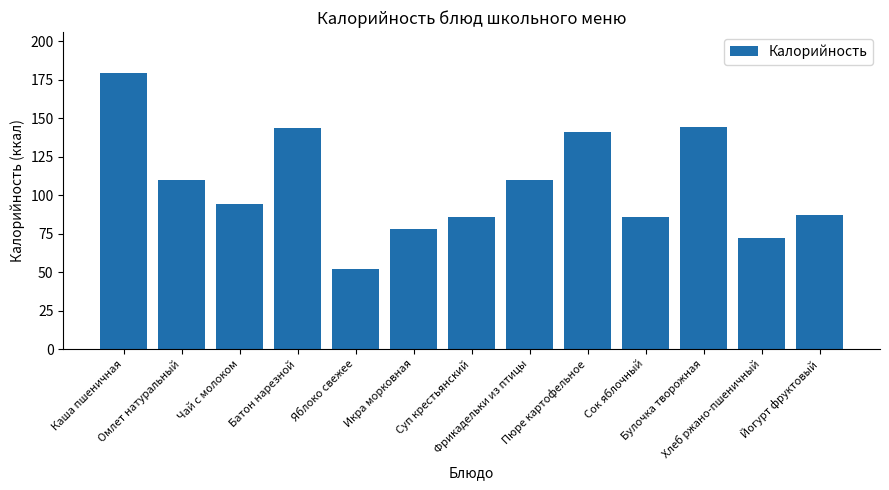

What is the greatest value displayed?

179.0